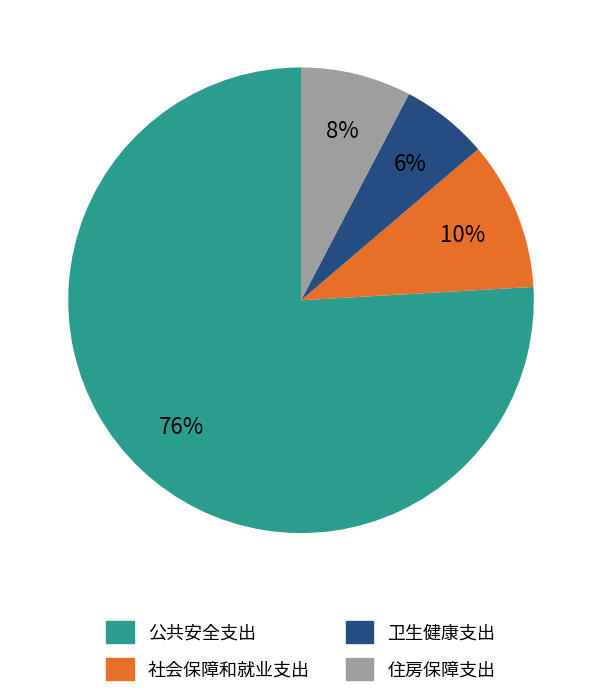

How many slices are in this pie chart?

4